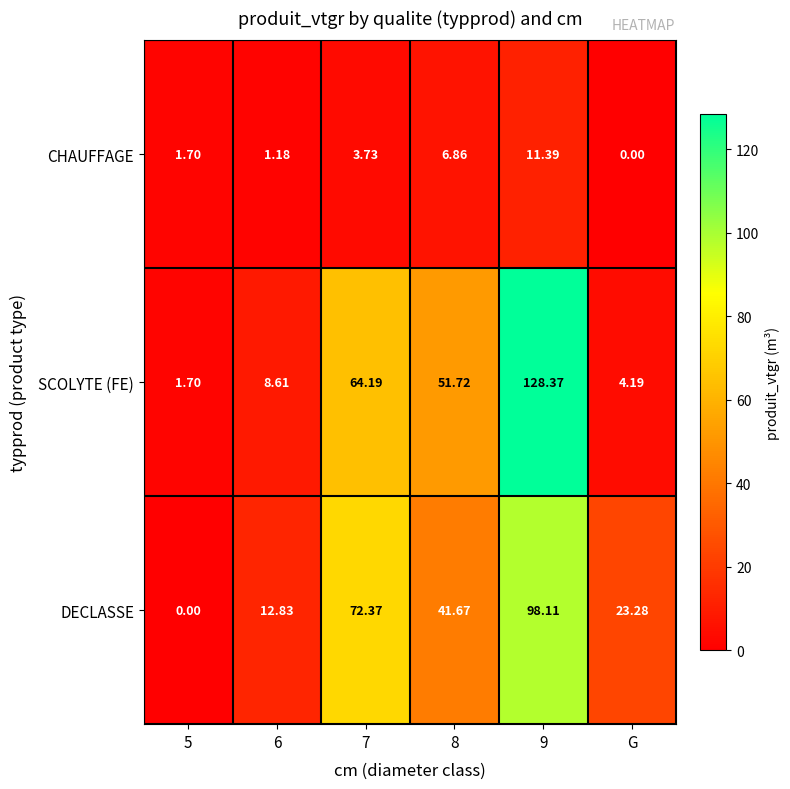

Is the value of DECLASSE at 9 greater than the value of SCOLYTE (FE) at G?

Yes